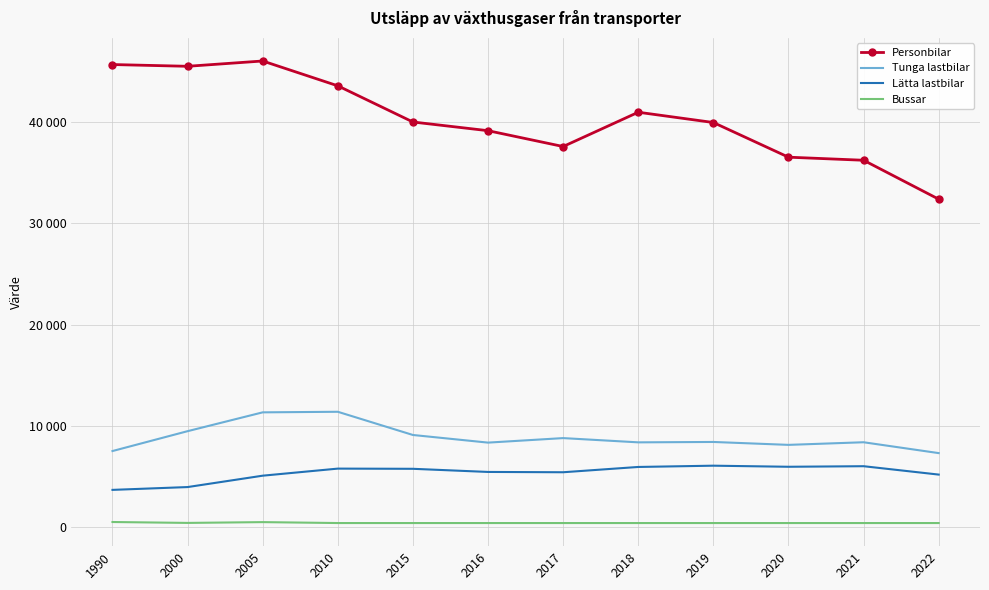

List the series in order of their peak value, highest first.

Personbilar, Tunga lastbilar, Lätta lastbilar, Bussar